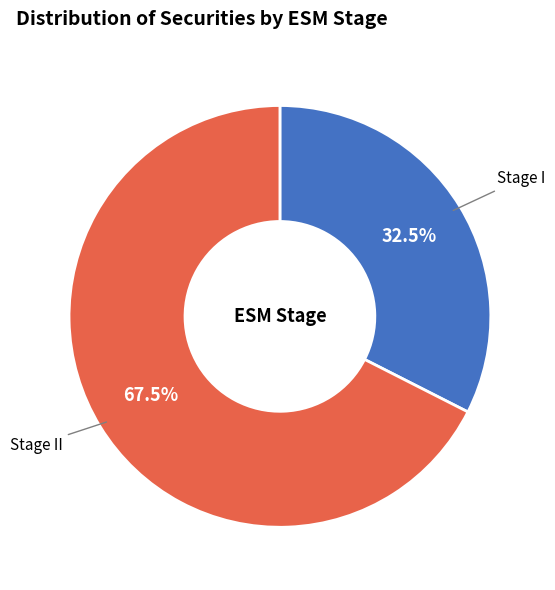

What is the largest slice in the pie chart?

Stage II